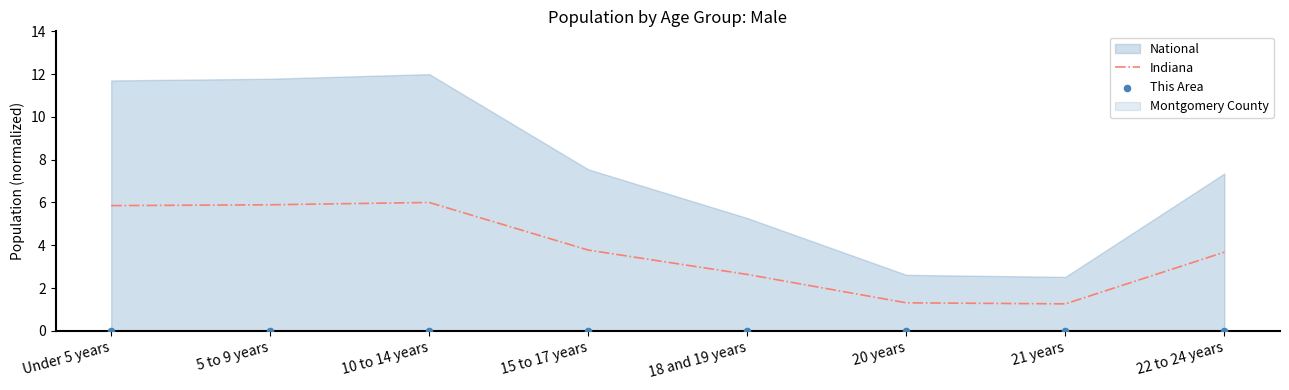

Is the value of This Area at 5 to 9 years greater than the value of Indiana at 5 to 9 years?

No